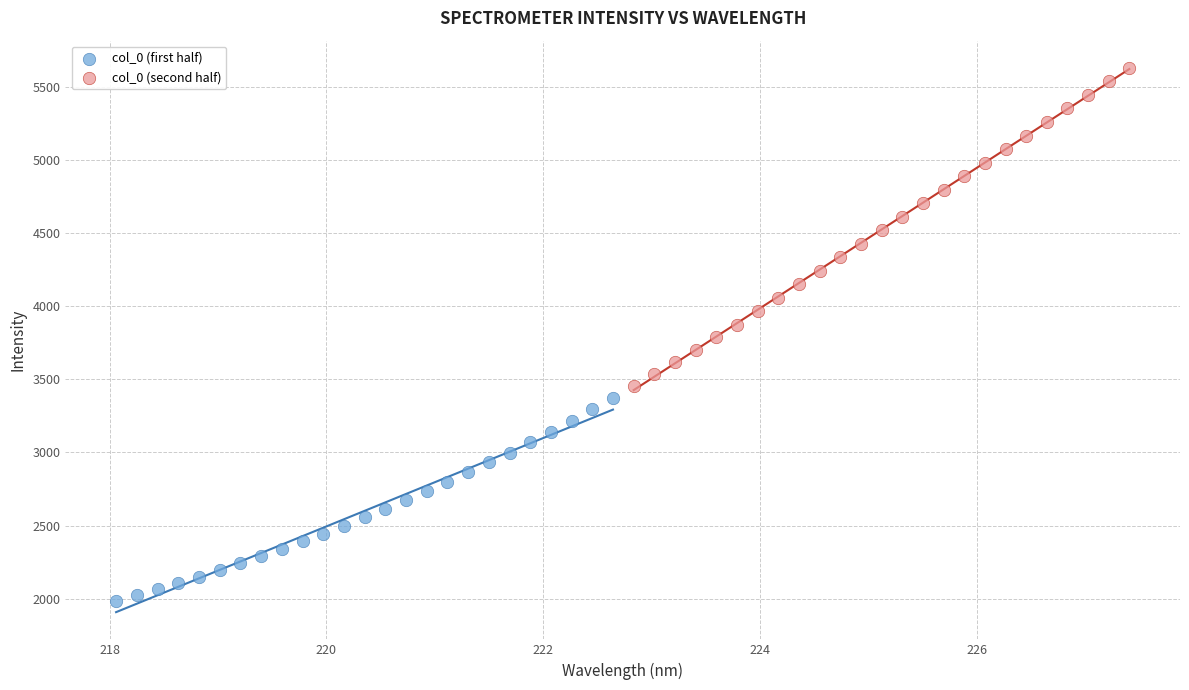

Which series contains the lowest Y value?

col_0 (first half)